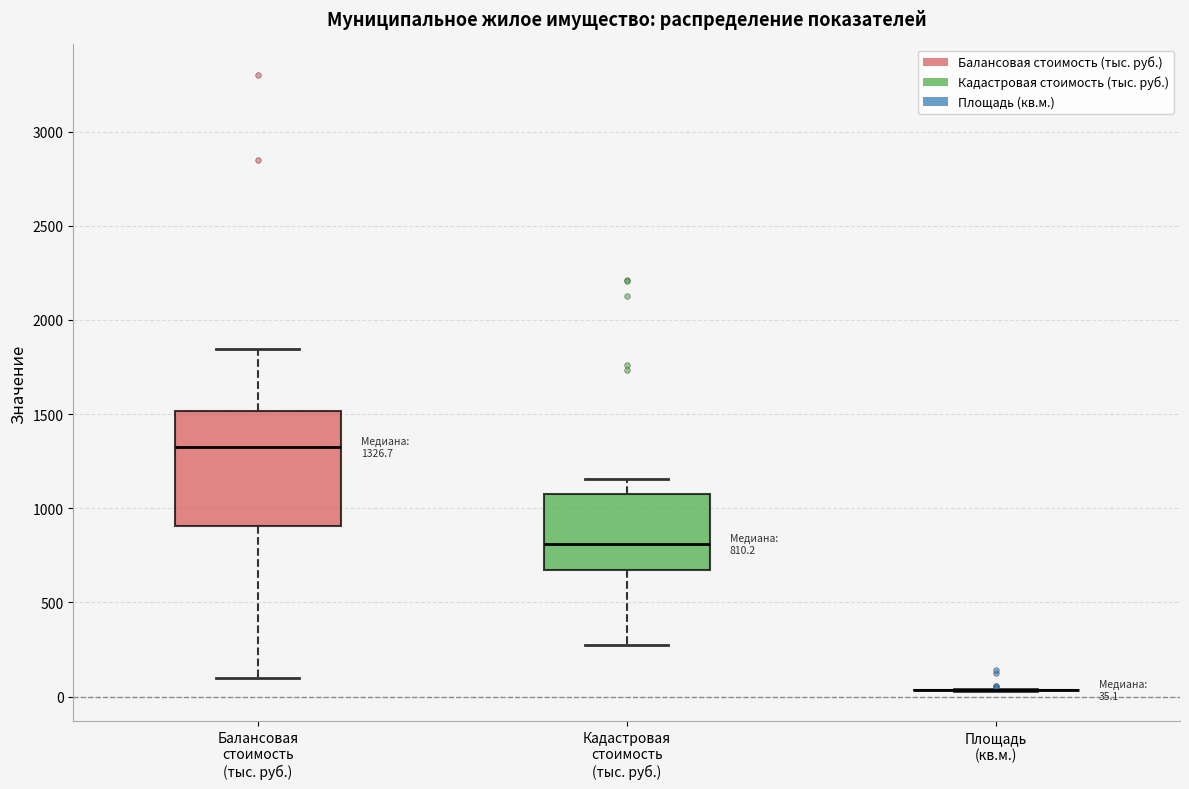

Which box is the tallest, from its lower edge to its upper edge?

Балансовая стоимость (тыс. руб.)